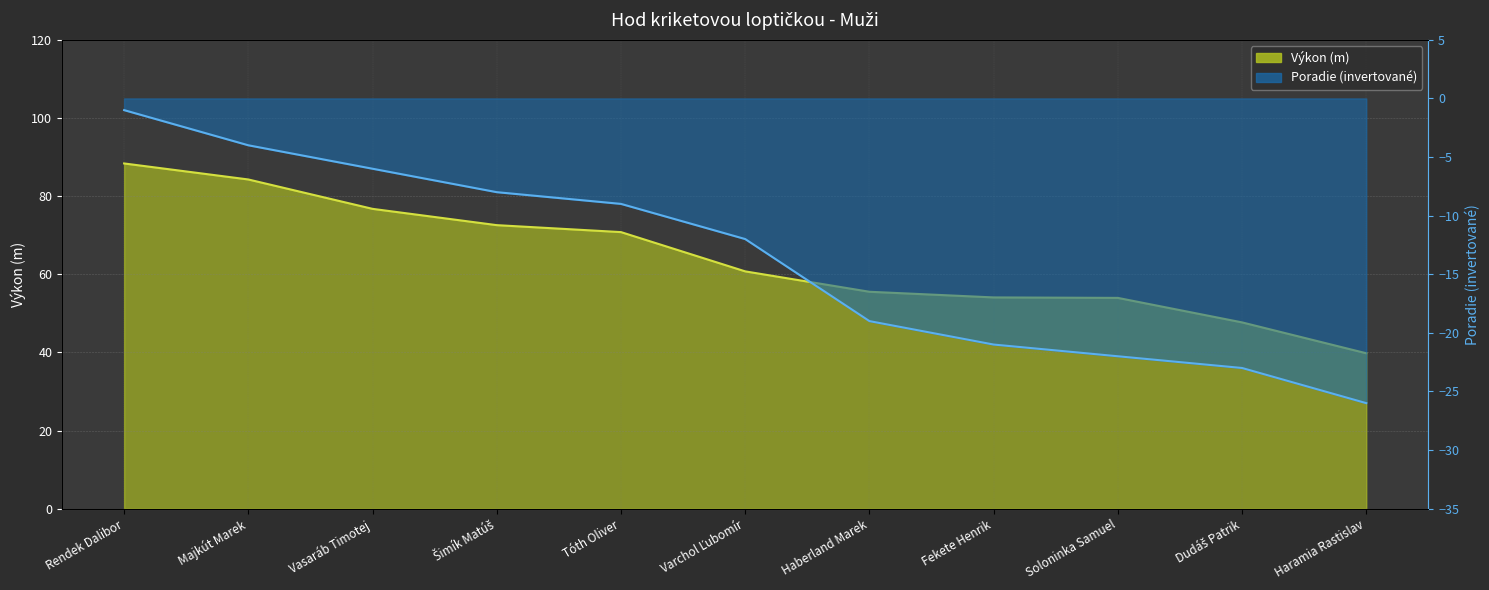

List the labels in order of Výkon (line) value, largest first.

Rendek Dalibor, Majkút Marek, Vasaráb Timotej, Šimík Matúš, Tóth Oliver, Varchol Ľubomír, Haberland Marek, Fekete Henrik, Soloninka Samuel, Dudáš Patrik, Haramia Rastislav